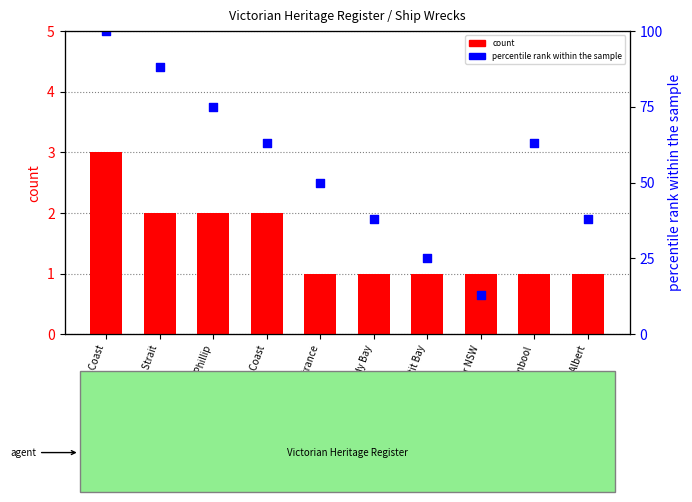

What are all the series names shown in the legend?

count, percentile rank within the sample